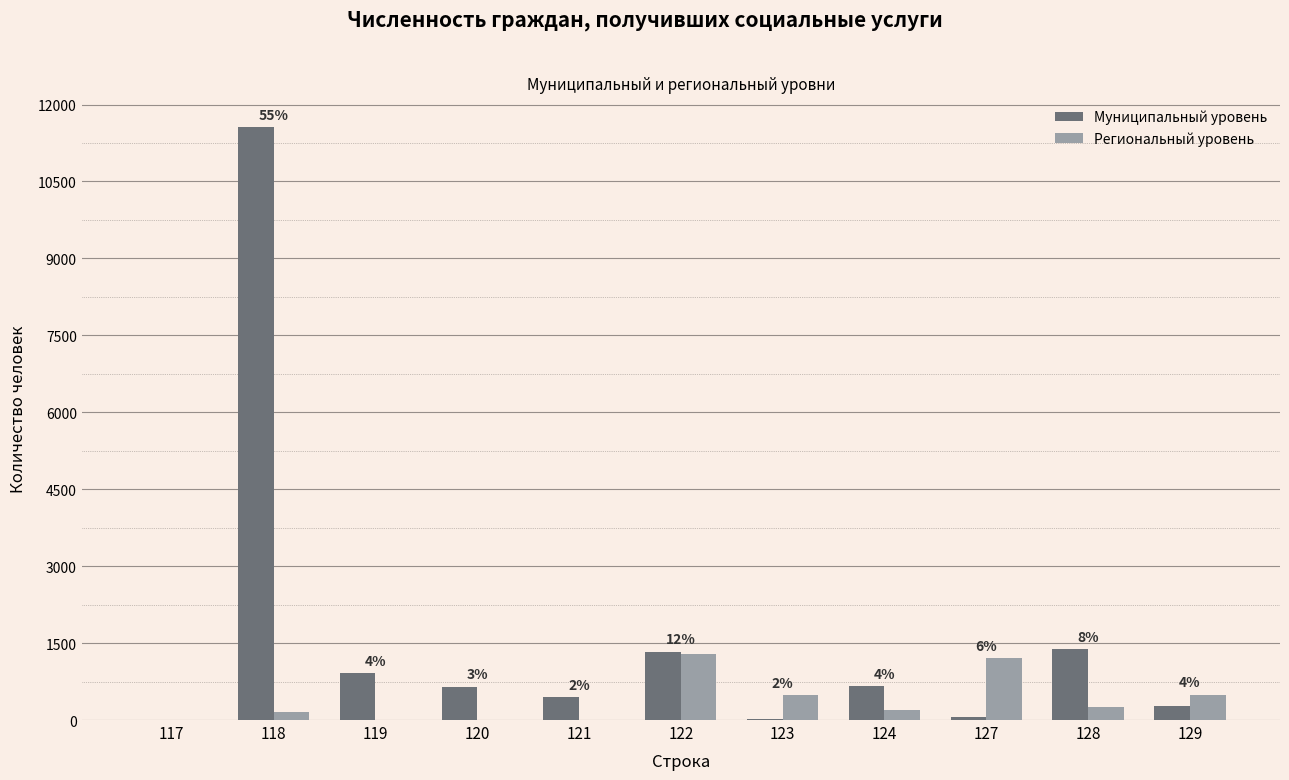

True or false: Региональный уровень has a value of 606 at 127.

False